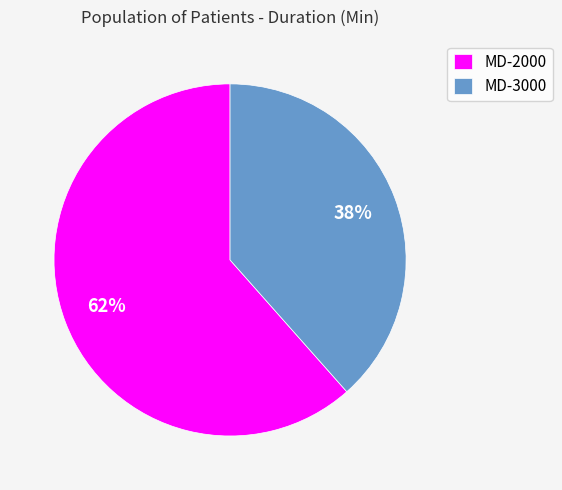

How many slices are in this pie chart?

2